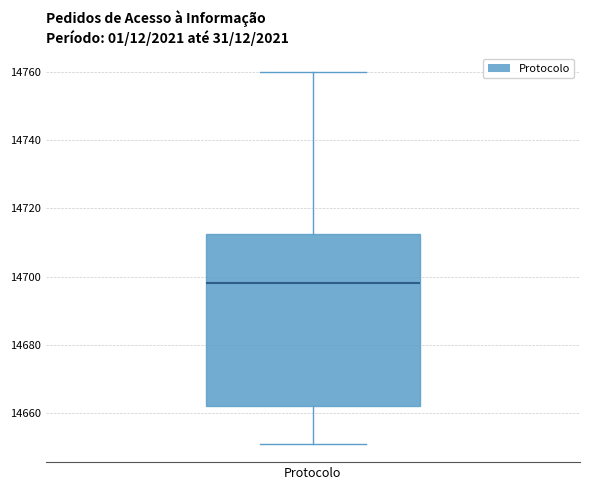

Transcribe this box plot: give where the median line is, the range the box spans, and where the two whiskers end, as read against the y-axis. The values are not printed on the chart, so give them approximately, as read against the axis.

median 14698, box 14662 to 14712, whiskers 14652 to 14760